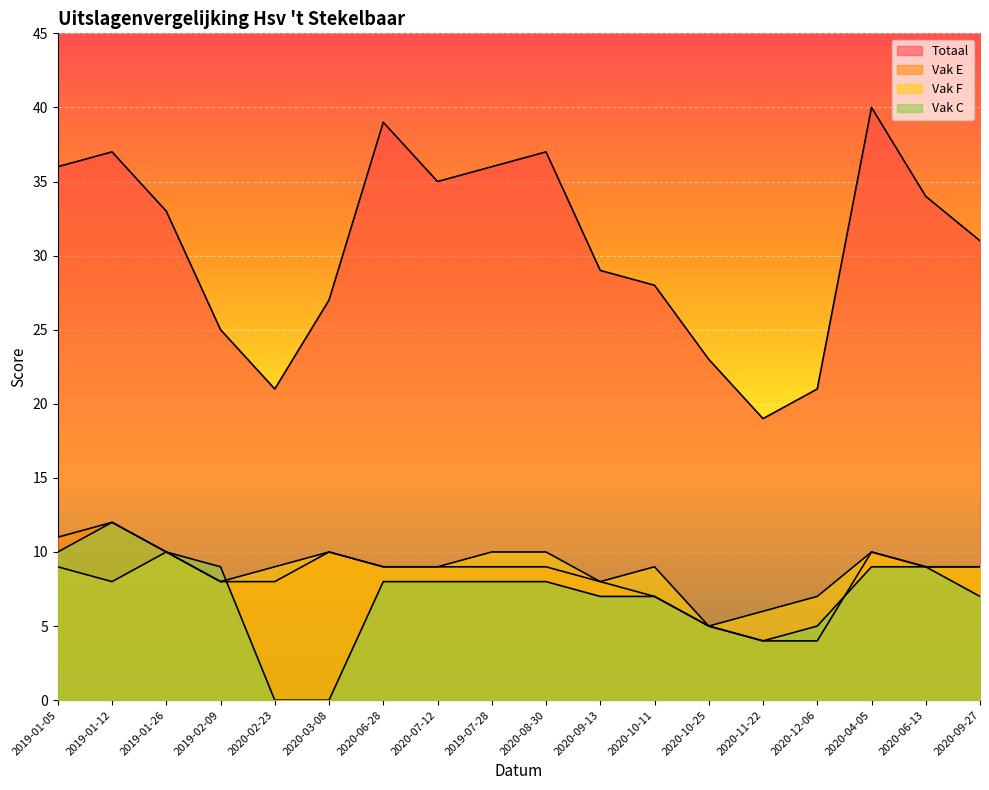

What is the difference between the maximum and second lowest values in the Vak E series?

8